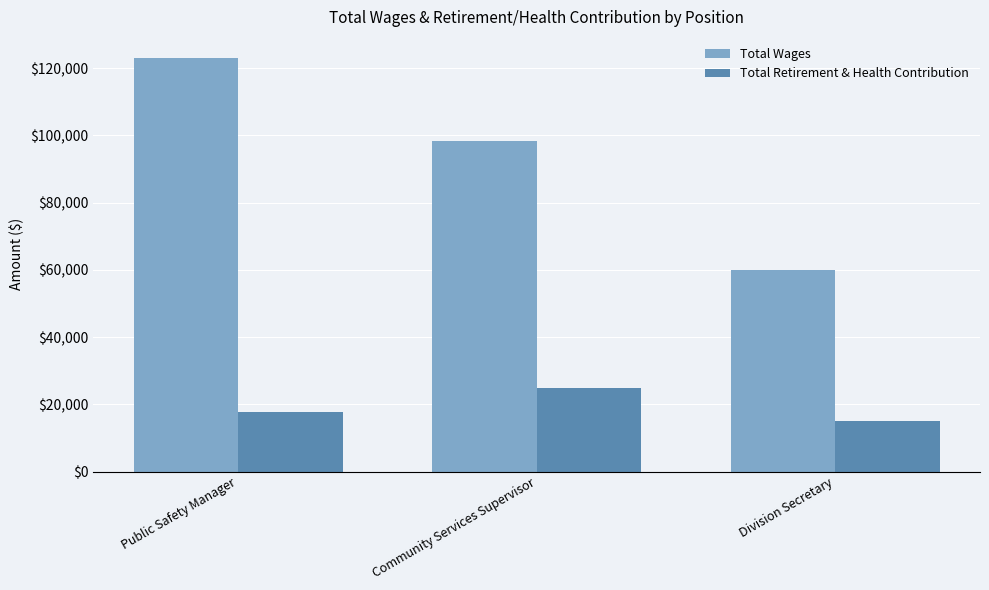

Rank the categories by Total Wages value from highest to lowest.

Public Safety Manager, Community Services Supervisor, Division Secretary